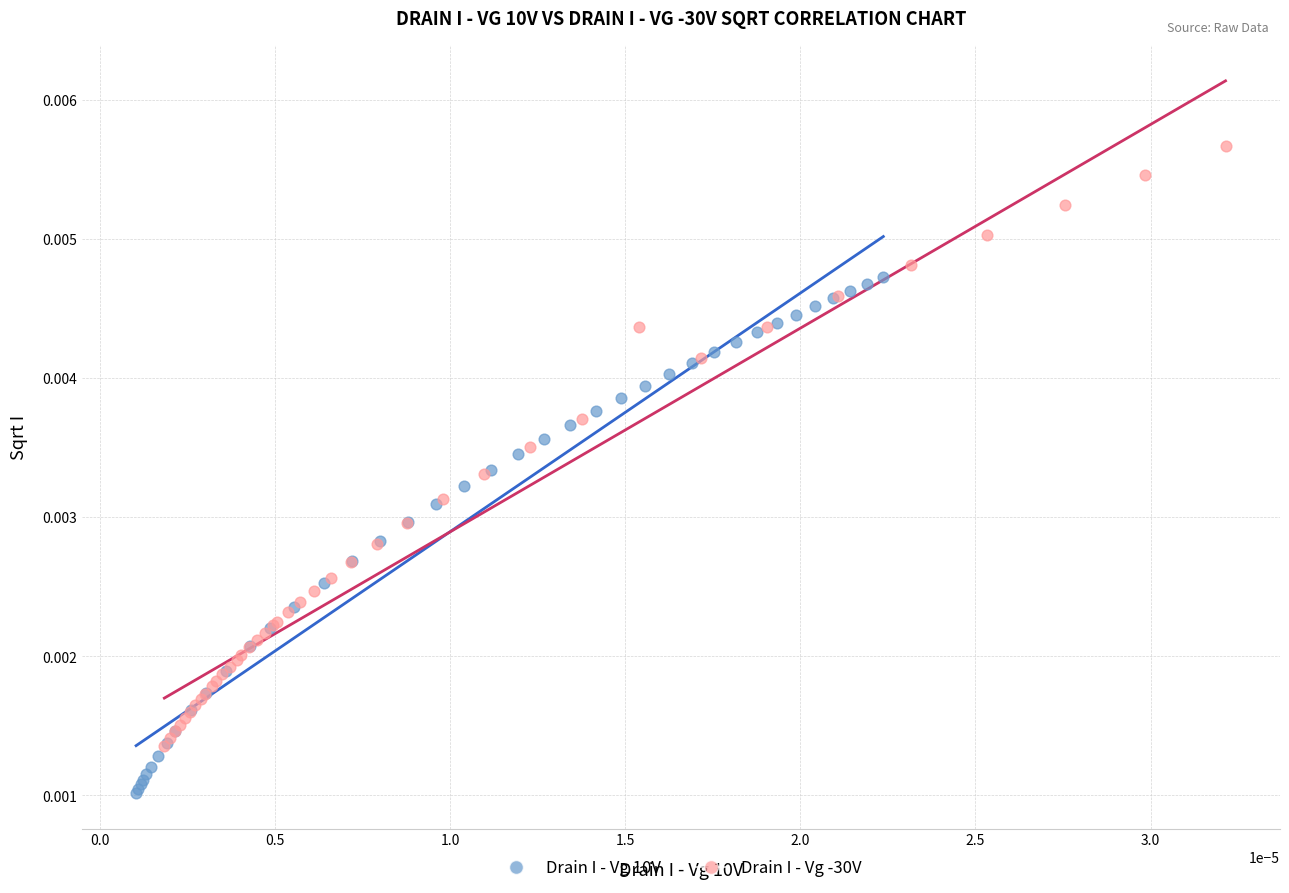

Which series reaches the maximum Y coordinate?

Drain I - Vg -30V